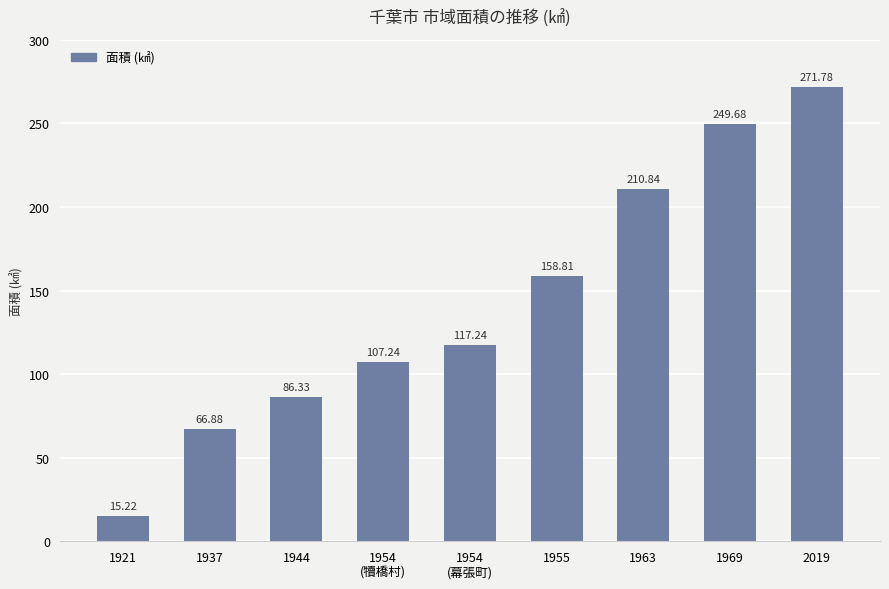

Which label corresponds to the smallest value in the chart?

1921